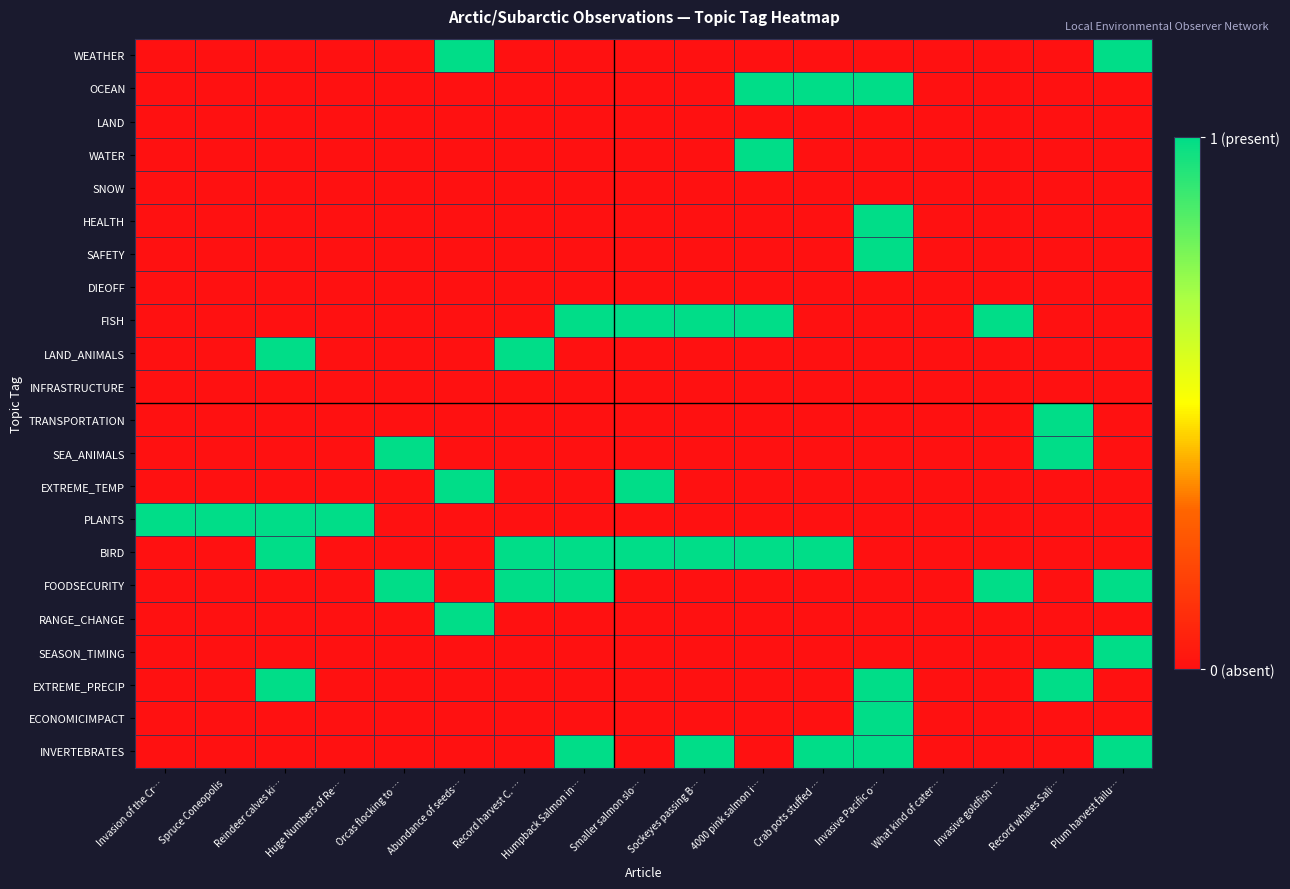

Reading left to right, transcribe all the data shown in this chart.

WEATHER: Invasion of the Cr…=0	Spruce Coneopolis=0	Reindeer calves ki…=0	Huge Numbers of Re…=0	Orcas flocking to …=0	Abundance of seeds…=1	Record harvest C. …=0	Humpback Salmon in…=0	Smaller salmon slo…=0	Sockeyes passing B…=0	4000 pink salmon i…=0	Crab pots stuffed …=0	Invasive Pacific o…=0	What kind of cater…=0	Invasive goldfish …=0	Record whales Sali…=0	Plum harvest failu…=1
OCEAN: Invasion of the Cr…=0	Spruce Coneopolis=0	Reindeer calves ki…=0	Huge Numbers of Re…=0	Orcas flocking to …=0	Abundance of seeds…=0	Record harvest C. …=0	Humpback Salmon in…=0	Smaller salmon slo…=0	Sockeyes passing B…=0	4000 pink salmon i…=1	Crab pots stuffed …=1	Invasive Pacific o…=1	What kind of cater…=0	Invasive goldfish …=0	Record whales Sali…=0	Plum harvest failu…=0
LAND: Invasion of the Cr…=0	Spruce Coneopolis=0	Reindeer calves ki…=0	Huge Numbers of Re…=0	Orcas flocking to …=0	Abundance of seeds…=0	Record harvest C. …=0	Humpback Salmon in…=0	Smaller salmon slo…=0	Sockeyes passing B…=0	4000 pink salmon i…=0	Crab pots stuffed …=0	Invasive Pacific o…=0	What kind of cater…=0	Invasive goldfish …=0	Record whales Sali…=0	Plum harvest failu…=0
WATER: Invasion of the Cr…=0	Spruce Coneopolis=0	Reindeer calves ki…=0	Huge Numbers of Re…=0	Orcas flocking to …=0	Abundance of seeds…=0	Record harvest C. …=0	Humpback Salmon in…=0	Smaller salmon slo…=0	Sockeyes passing B…=0	4000 pink salmon i…=1	Crab pots stuffed …=0	Invasive Pacific o…=0	What kind of cater…=0	Invasive goldfish …=0	Record whales Sali…=0	Plum harvest failu…=0
SNOW: Invasion of the Cr…=0	Spruce Coneopolis=0	Reindeer calves ki…=0	Huge Numbers of Re…=0	Orcas flocking to …=0	Abundance of seeds…=0	Record harvest C. …=0	Humpback Salmon in…=0	Smaller salmon slo…=0	Sockeyes passing B…=0	4000 pink salmon i…=0	Crab pots stuffed …=0	Invasive Pacific o…=0	What kind of cater…=0	Invasive goldfish …=0	Record whales Sali…=0	Plum harvest failu…=0
HEALTH: Invasion of the Cr…=0	Spruce Coneopolis=0	Reindeer calves ki…=0	Huge Numbers of Re…=0	Orcas flocking to …=0	Abundance of seeds…=0	Record harvest C. …=0	Humpback Salmon in…=0	Smaller salmon slo…=0	Sockeyes passing B…=0	4000 pink salmon i…=0	Crab pots stuffed …=0	Invasive Pacific o…=1	What kind of cater…=0	Invasive goldfish …=0	Record whales Sali…=0	Plum harvest failu…=0
SAFETY: Invasion of the Cr…=0	Spruce Coneopolis=0	Reindeer calves ki…=0	Huge Numbers of Re…=0	Orcas flocking to …=0	Abundance of seeds…=0	Record harvest C. …=0	Humpback Salmon in…=0	Smaller salmon slo…=0	Sockeyes passing B…=0	4000 pink salmon i…=0	Crab pots stuffed …=0	Invasive Pacific o…=1	What kind of cater…=0	Invasive goldfish …=0	Record whales Sali…=0	Plum harvest failu…=0
DIEOFF: Invasion of the Cr…=0	Spruce Coneopolis=0	Reindeer calves ki…=0	Huge Numbers of Re…=0	Orcas flocking to …=0	Abundance of seeds…=0	Record harvest C. …=0	Humpback Salmon in…=0	Smaller salmon slo…=0	Sockeyes passing B…=0	4000 pink salmon i…=0	Crab pots stuffed …=0	Invasive Pacific o…=0	What kind of cater…=0	Invasive goldfish …=0	Record whales Sali…=0	Plum harvest failu…=0
FISH: Invasion of the Cr…=0	Spruce Coneopolis=0	Reindeer calves ki…=0	Huge Numbers of Re…=0	Orcas flocking to …=0	Abundance of seeds…=0	Record harvest C. …=0	Humpback Salmon in…=1	Smaller salmon slo…=1	Sockeyes passing B…=1	4000 pink salmon i…=1	Crab pots stuffed …=0	Invasive Pacific o…=0	What kind of cater…=0	Invasive goldfish …=1	Record whales Sali…=0	Plum harvest failu…=0
LAND_ANIMALS: Invasion of the Cr…=0	Spruce Coneopolis=0	Reindeer calves ki…=1	Huge Numbers of Re…=0	Orcas flocking to …=0	Abundance of seeds…=0	Record harvest C. …=1	Humpback Salmon in…=0	Smaller salmon slo…=0	Sockeyes passing B…=0	4000 pink salmon i…=0	Crab pots stuffed …=0	Invasive Pacific o…=0	What kind of cater…=0	Invasive goldfish …=0	Record whales Sali…=0	Plum harvest failu…=0
INFRASTRUCTURE: Invasion of the Cr…=0	Spruce Coneopolis=0	Reindeer calves ki…=0	Huge Numbers of Re…=0	Orcas flocking to …=0	Abundance of seeds…=0	Record harvest C. …=0	Humpback Salmon in…=0	Smaller salmon slo…=0	Sockeyes passing B…=0	4000 pink salmon i…=0	Crab pots stuffed …=0	Invasive Pacific o…=0	What kind of cater…=0	Invasive goldfish …=0	Record whales Sali…=0	Plum harvest failu…=0
TRANSPORTATION: Invasion of the Cr…=0	Spruce Coneopolis=0	Reindeer calves ki…=0	Huge Numbers of Re…=0	Orcas flocking to …=0	Abundance of seeds…=0	Record harvest C. …=0	Humpback Salmon in…=0	Smaller salmon slo…=0	Sockeyes passing B…=0	4000 pink salmon i…=0	Crab pots stuffed …=0	Invasive Pacific o…=0	What kind of cater…=0	Invasive goldfish …=0	Record whales Sali…=1	Plum harvest failu…=0
SEA_ANIMALS: Invasion of the Cr…=0	Spruce Coneopolis=0	Reindeer calves ki…=0	Huge Numbers of Re…=0	Orcas flocking to …=1	Abundance of seeds…=0	Record harvest C. …=0	Humpback Salmon in…=0	Smaller salmon slo…=0	Sockeyes passing B…=0	4000 pink salmon i…=0	Crab pots stuffed …=0	Invasive Pacific o…=0	What kind of cater…=0	Invasive goldfish …=0	Record whales Sali…=1	Plum harvest failu…=0
EXTREME_TEMP: Invasion of the Cr…=0	Spruce Coneopolis=0	Reindeer calves ki…=0	Huge Numbers of Re…=0	Orcas flocking to …=0	Abundance of seeds…=1	Record harvest C. …=0	Humpback Salmon in…=0	Smaller salmon slo…=1	Sockeyes passing B…=0	4000 pink salmon i…=0	Crab pots stuffed …=0	Invasive Pacific o…=0	What kind of cater…=0	Invasive goldfish …=0	Record whales Sali…=0	Plum harvest failu…=0
PLANTS: Invasion of the Cr…=1	Spruce Coneopolis=1	Reindeer calves ki…=1	Huge Numbers of Re…=1	Orcas flocking to …=0	Abundance of seeds…=0	Record harvest C. …=0	Humpback Salmon in…=0	Smaller salmon slo…=0	Sockeyes passing B…=0	4000 pink salmon i…=0	Crab pots stuffed …=0	Invasive Pacific o…=0	What kind of cater…=0	Invasive goldfish …=0	Record whales Sali…=0	Plum harvest failu…=0
BIRD: Invasion of the Cr…=0	Spruce Coneopolis=0	Reindeer calves ki…=1	Huge Numbers of Re…=0	Orcas flocking to …=0	Abundance of seeds…=0	Record harvest C. …=1	Humpback Salmon in…=1	Smaller salmon slo…=1	Sockeyes passing B…=1	4000 pink salmon i…=1	Crab pots stuffed …=1	Invasive Pacific o…=0	What kind of cater…=0	Invasive goldfish …=0	Record whales Sali…=0	Plum harvest failu…=0
FOODSECURITY: Invasion of the Cr…=0	Spruce Coneopolis=0	Reindeer calves ki…=0	Huge Numbers of Re…=0	Orcas flocking to …=1	Abundance of seeds…=0	Record harvest C. …=1	Humpback Salmon in…=1	Smaller salmon slo…=0	Sockeyes passing B…=0	4000 pink salmon i…=0	Crab pots stuffed …=0	Invasive Pacific o…=0	What kind of cater…=0	Invasive goldfish …=1	Record whales Sali…=0	Plum harvest failu…=1
RANGE_CHANGE: Invasion of the Cr…=0	Spruce Coneopolis=0	Reindeer calves ki…=0	Huge Numbers of Re…=0	Orcas flocking to …=0	Abundance of seeds…=1	Record harvest C. …=0	Humpback Salmon in…=0	Smaller salmon slo…=0	Sockeyes passing B…=0	4000 pink salmon i…=0	Crab pots stuffed …=0	Invasive Pacific o…=0	What kind of cater…=0	Invasive goldfish …=0	Record whales Sali…=0	Plum harvest failu…=0
SEASON_TIMING: Invasion of the Cr…=0	Spruce Coneopolis=0	Reindeer calves ki…=0	Huge Numbers of Re…=0	Orcas flocking to …=0	Abundance of seeds…=0	Record harvest C. …=0	Humpback Salmon in…=0	Smaller salmon slo…=0	Sockeyes passing B…=0	4000 pink salmon i…=0	Crab pots stuffed …=0	Invasive Pacific o…=0	What kind of cater…=0	Invasive goldfish …=0	Record whales Sali…=0	Plum harvest failu…=1
EXTREME_PRECIP: Invasion of the Cr…=0	Spruce Coneopolis=0	Reindeer calves ki…=1	Huge Numbers of Re…=0	Orcas flocking to …=0	Abundance of seeds…=0	Record harvest C. …=0	Humpback Salmon in…=0	Smaller salmon slo…=0	Sockeyes passing B…=0	4000 pink salmon i…=0	Crab pots stuffed …=0	Invasive Pacific o…=1	What kind of cater…=0	Invasive goldfish …=0	Record whales Sali…=1	Plum harvest failu…=0
ECONOMICIMPACT: Invasion of the Cr…=0	Spruce Coneopolis=0	Reindeer calves ki…=0	Huge Numbers of Re…=0	Orcas flocking to …=0	Abundance of seeds…=0	Record harvest C. …=0	Humpback Salmon in…=0	Smaller salmon slo…=0	Sockeyes passing B…=0	4000 pink salmon i…=0	Crab pots stuffed …=0	Invasive Pacific o…=1	What kind of cater…=0	Invasive goldfish …=0	Record whales Sali…=0	Plum harvest failu…=0
INVERTEBRATES: Invasion of the Cr…=0	Spruce Coneopolis=0	Reindeer calves ki…=0	Huge Numbers of Re…=0	Orcas flocking to …=0	Abundance of seeds…=0	Record harvest C. …=0	Humpback Salmon in…=1	Smaller salmon slo…=0	Sockeyes passing B…=1	4000 pink salmon i…=0	Crab pots stuffed …=1	Invasive Pacific o…=1	What kind of cater…=0	Invasive goldfish …=0	Record whales Sali…=0	Plum harvest failu…=1